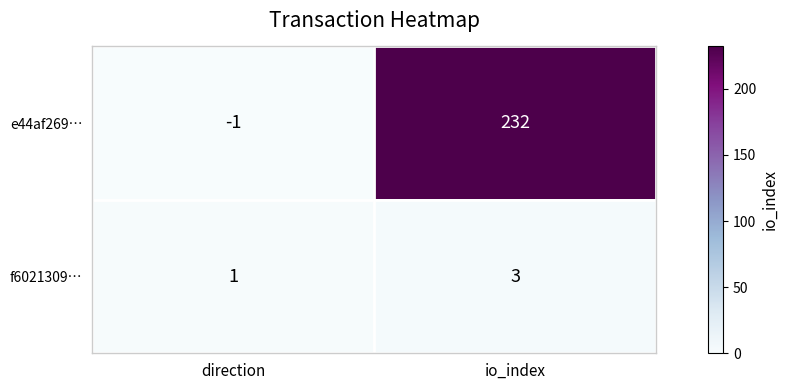

At how many categories does at least one series exceed 166?

1